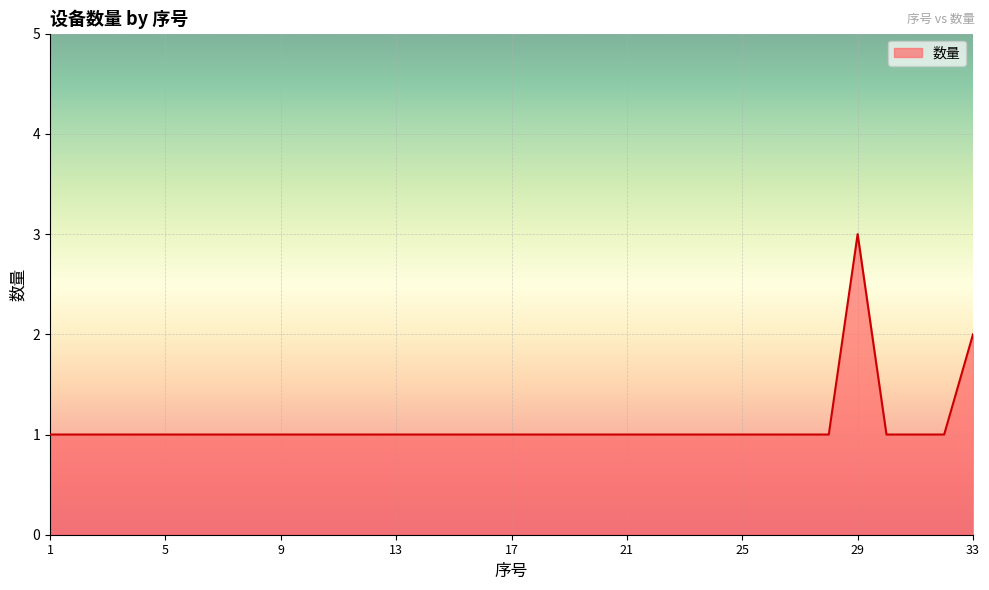

What is the average value?

1